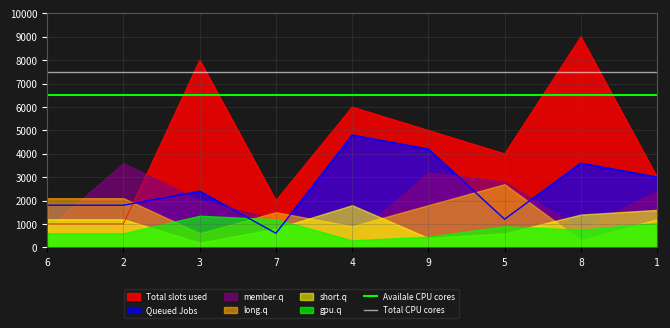

How many data points does each series have?

9